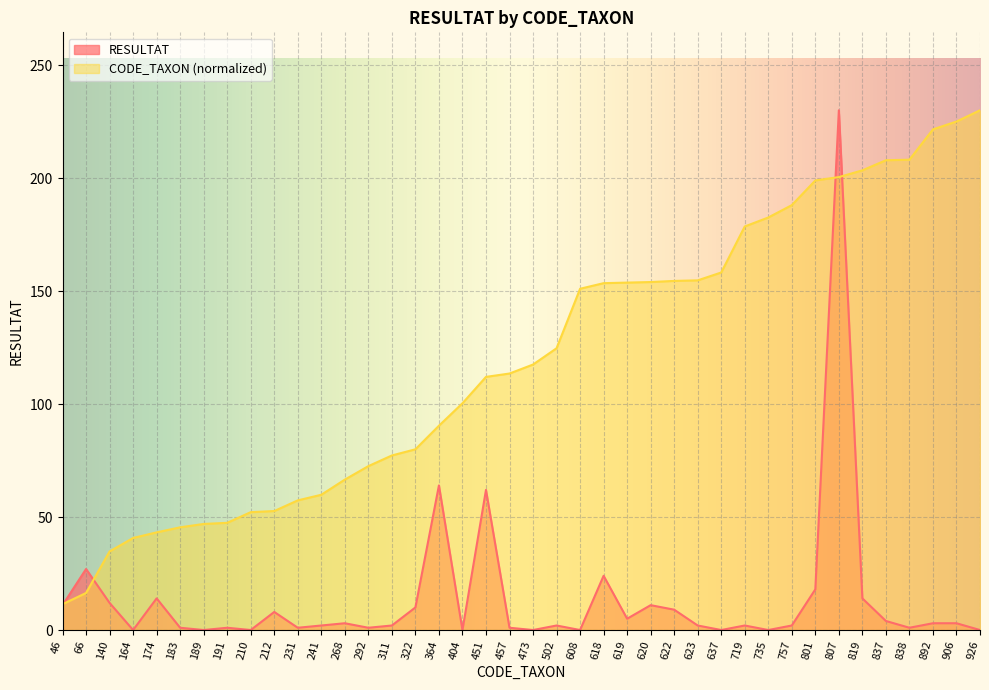

The RESULTAT series shows 2.0 at 311. True or false?

True